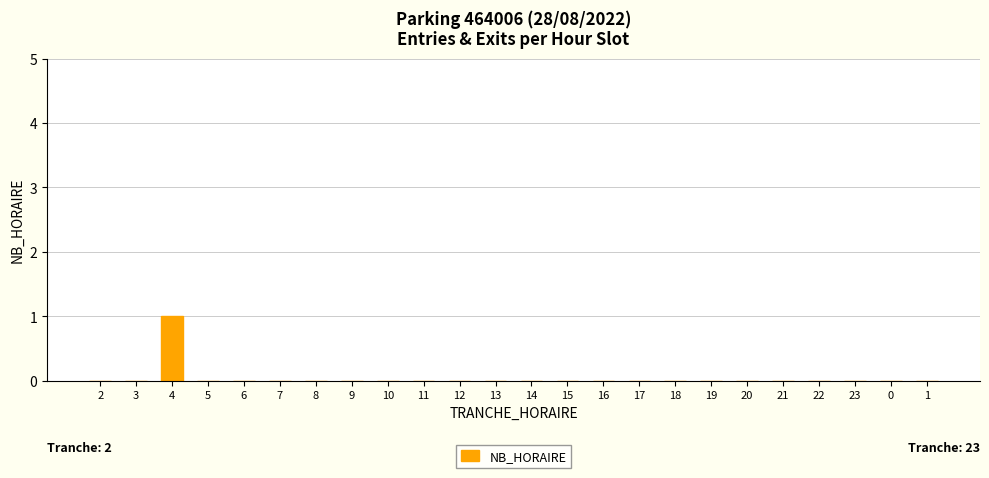

Is it true that the value at 19 is 1?

False